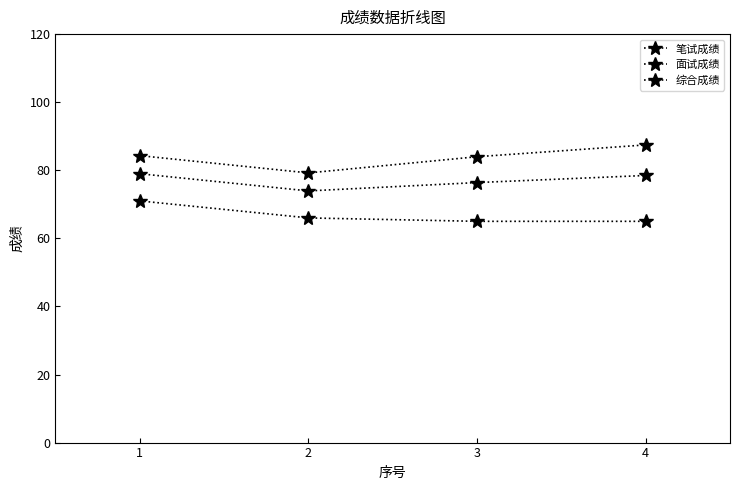

What is the spread (max minus min) of values at 3?

19.0